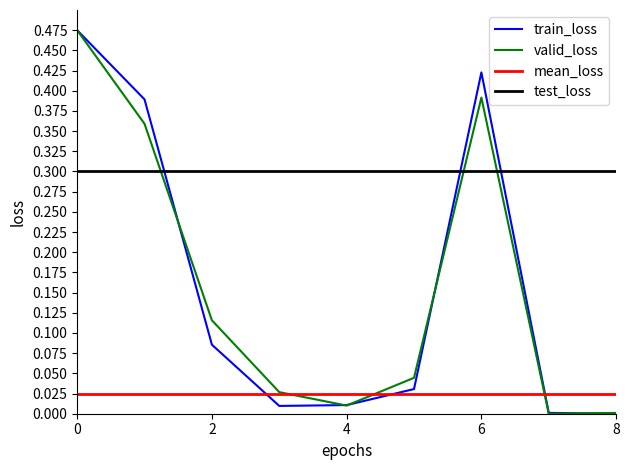

The value of valid_loss at Afrique is 0.0. True or false?

False